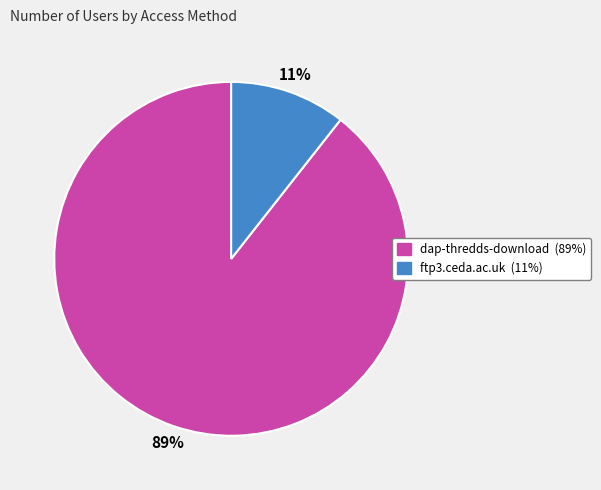

Is it true that ftp3.ceda.ac.uk is 11% of the pie?

True